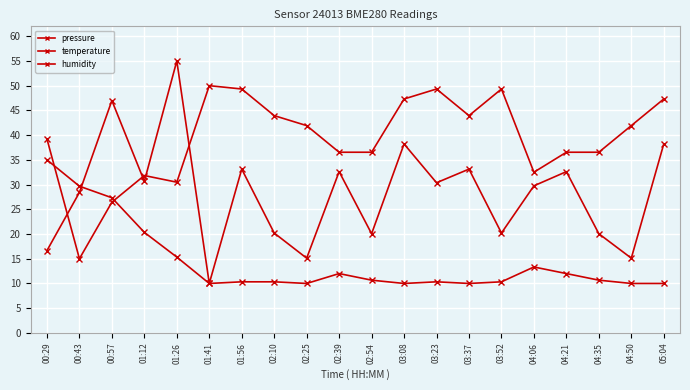

Reading left to right, list all the values displayed in this chart.

pressure: 16.6	28.4	47.0	30.7	55.0	10.0	33.1	20.2	15.1	32.6	20.1	38.2	30.4	33.1	20.2	29.7	32.6	20.1	15.1	38.2
temperature: 35.0	29.7	27.3	20.3	15.3	10.0	10.3	10.3	10.0	12.0	10.7	10.0	10.3	10.0	10.3	13.3	12.0	10.7	10.0	10.0
humidity: 39.2	15.0	26.4	31.8	30.5	50.0	49.3	43.9	41.9	36.5	36.5	47.3	49.3	43.9	49.3	32.5	36.5	36.5	41.9	47.3